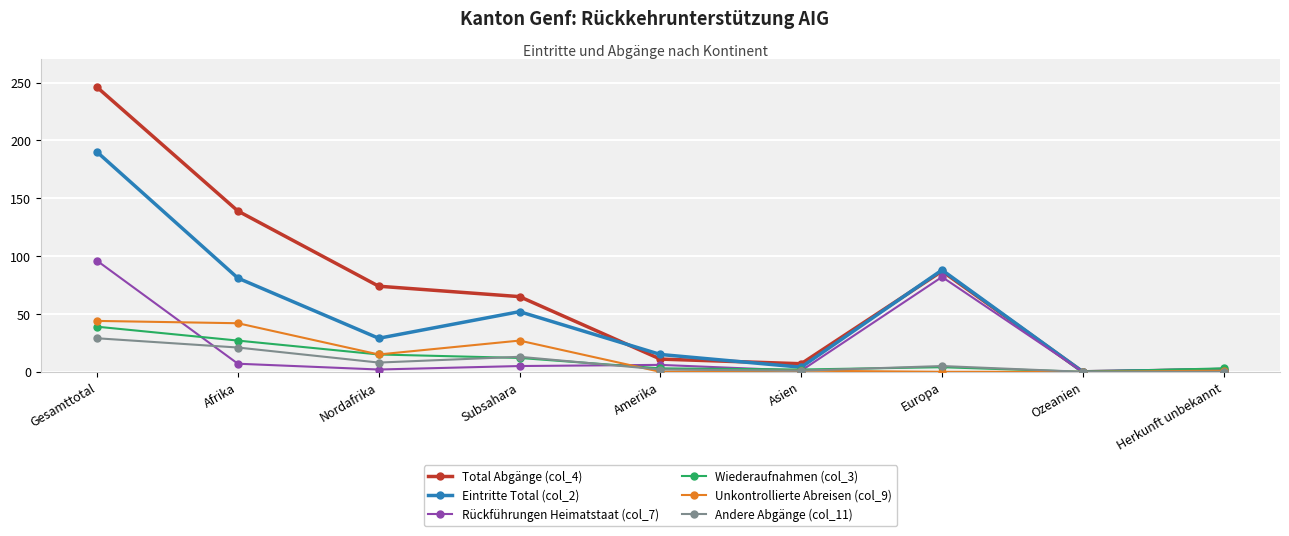

Is this an area chart (filled region under the line)?

No